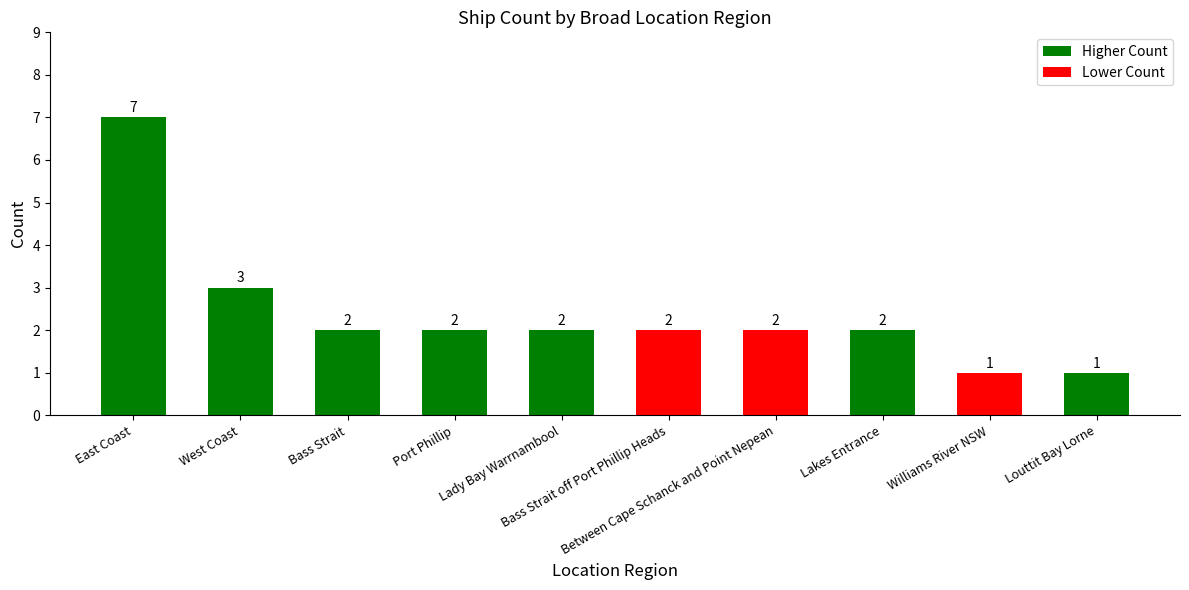

True or false: the data shows 0 at Between Cape Schanck and Point Nepean.

False